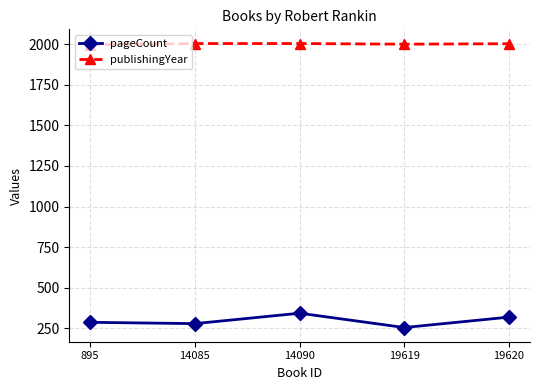

What is the minimum value shown in the chart?

256